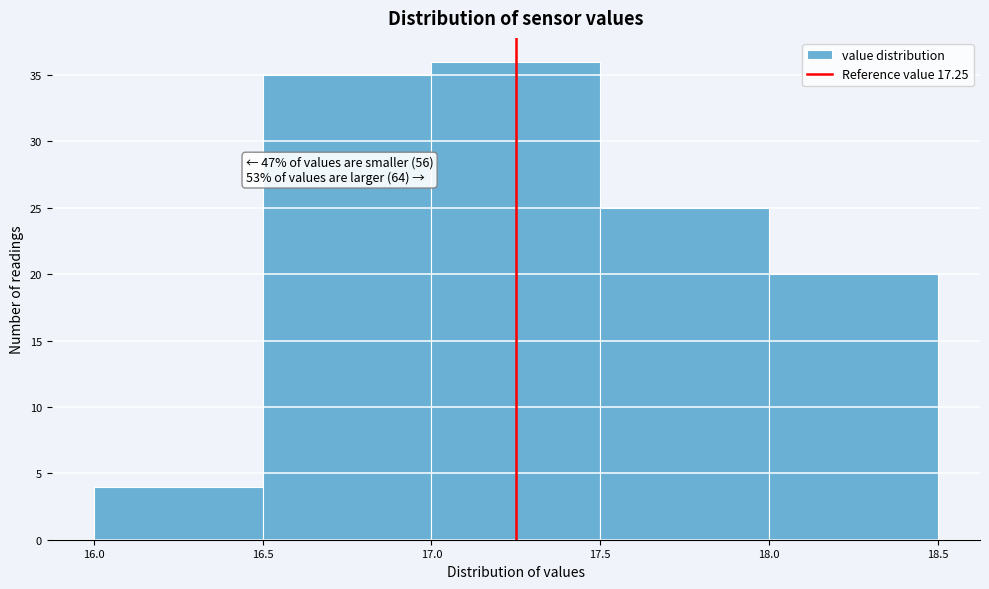

Which range on the x-axis has the tallest bar?

17.0 to 17.5